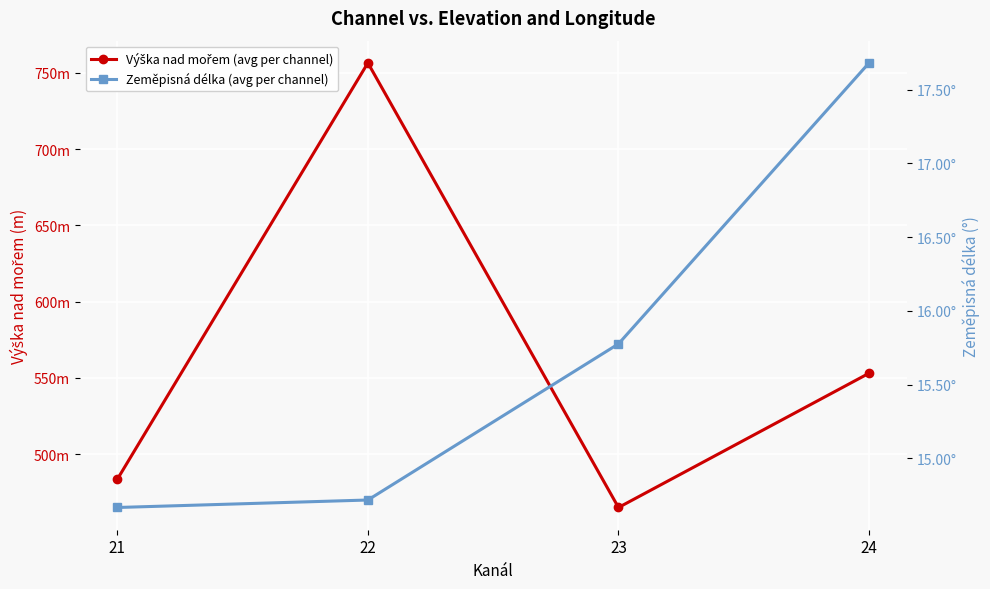

True or false: Zeměpisná délka (avg per channel) and Výška nad mořem (avg per channel) intersect in this chart.

False